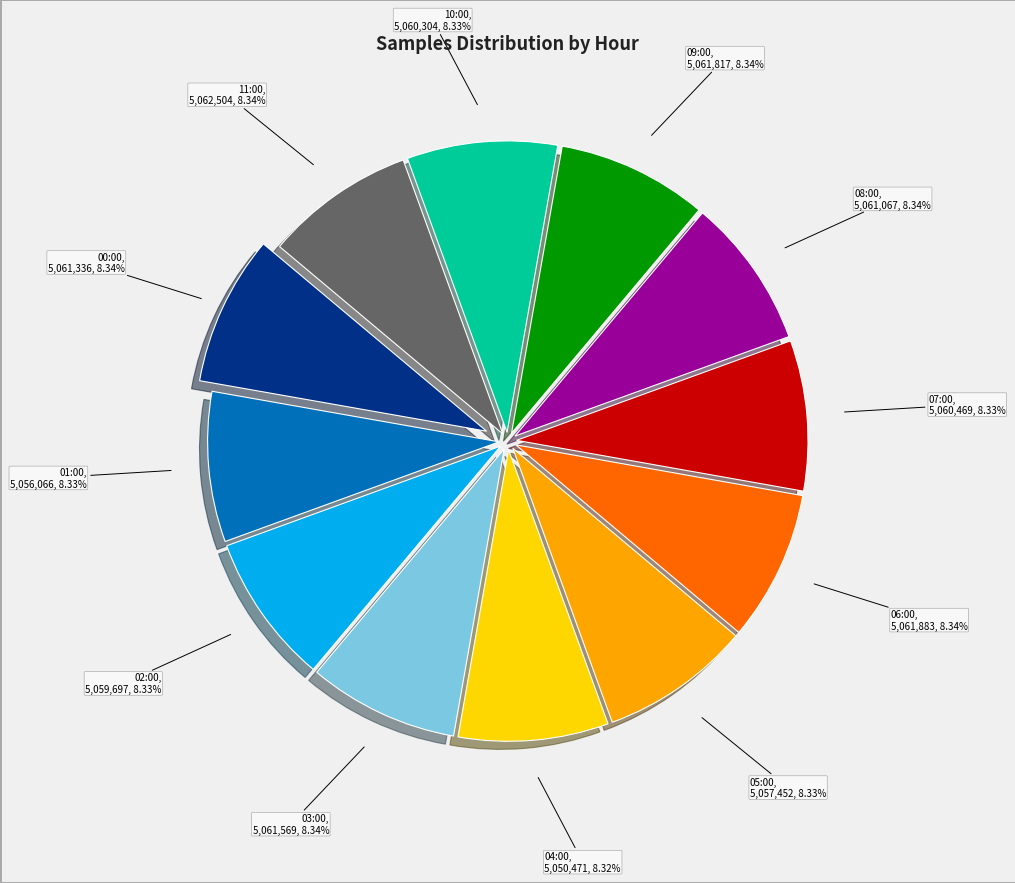

Is it true that 06:00 is 8% of the pie?

True